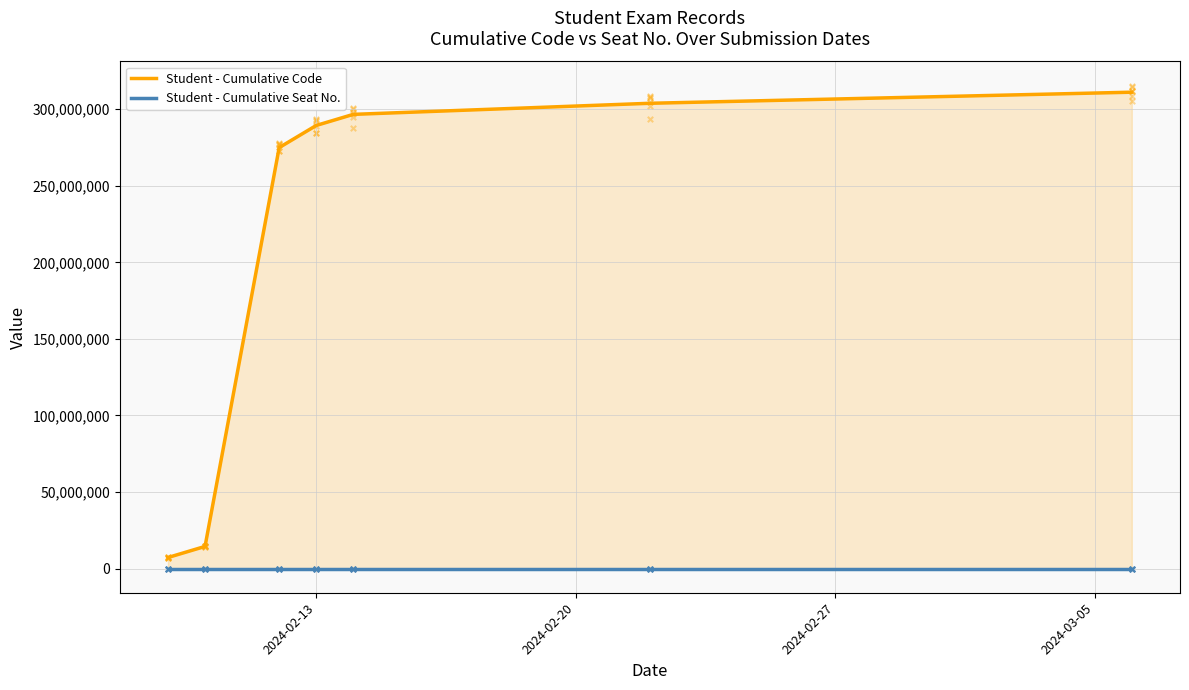

Is the value of Student - Cumulative Code at 6 greater than the value of Student - Cumulative Seat No. at 2024-02-27?

Yes